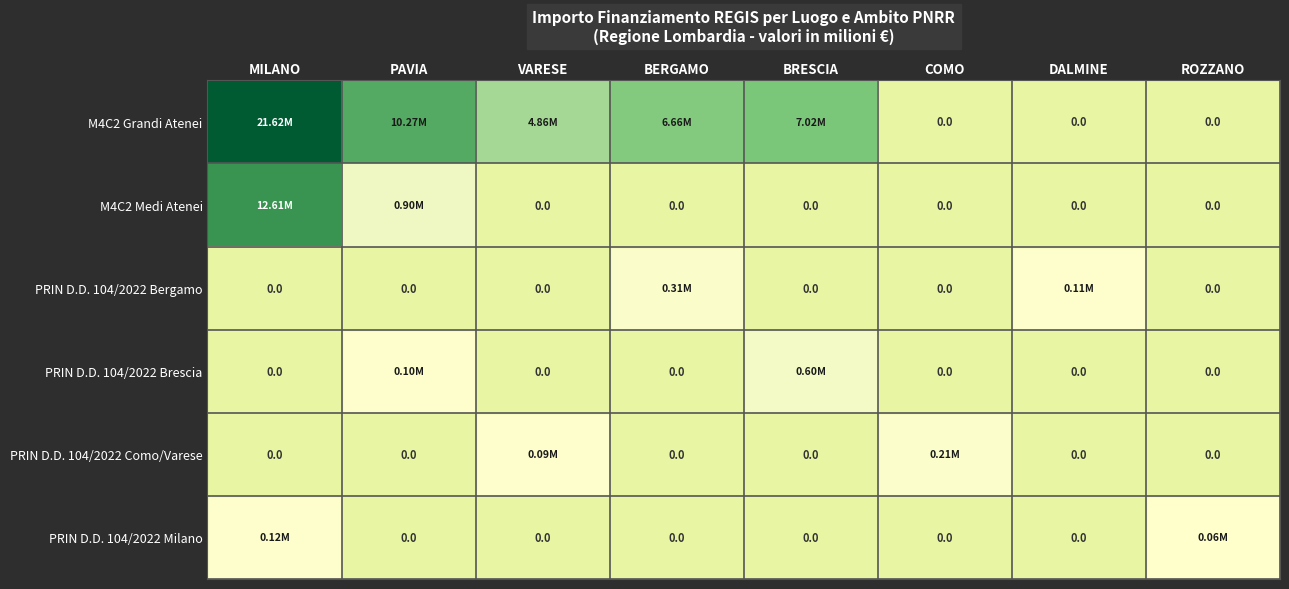

At which category does the chart reach its peak across all series?

MILANO